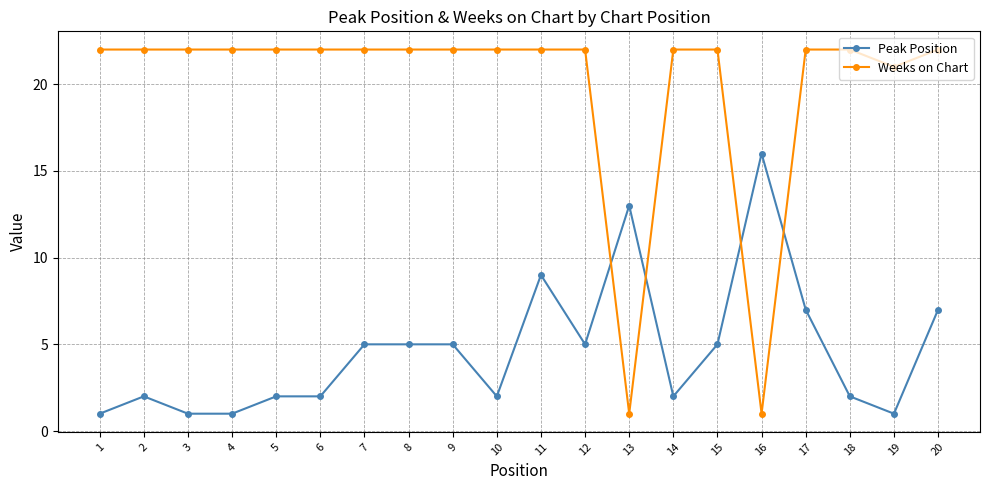

After their last crossing, which series has the higher values: Weeks on Chart or Peak Position?

Weeks on Chart